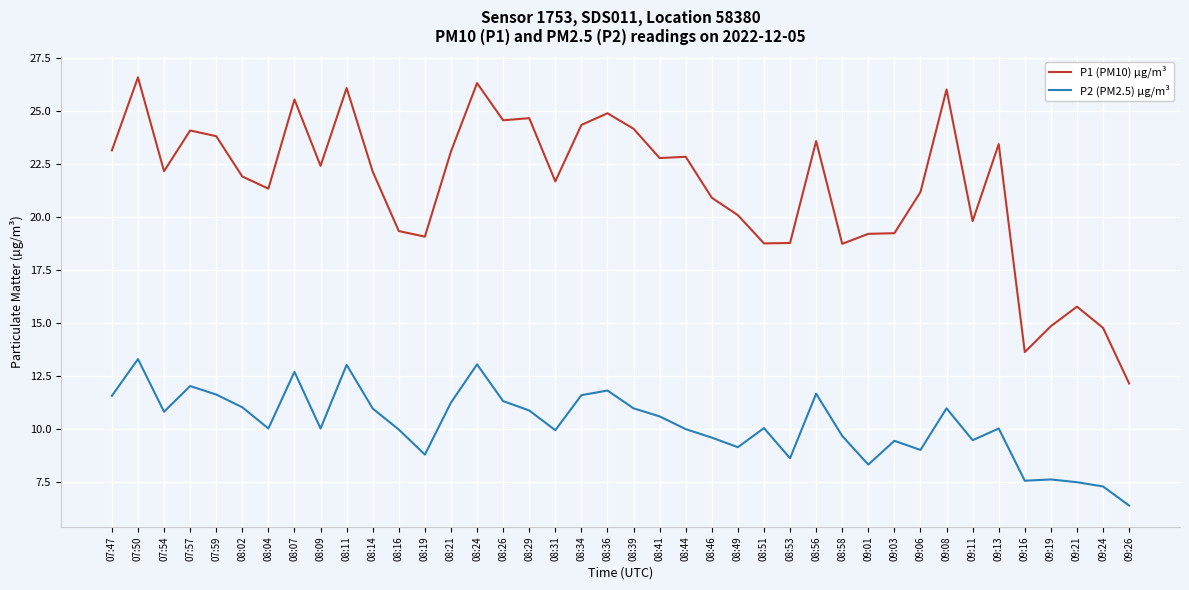

What position from the left is 08:53?

27